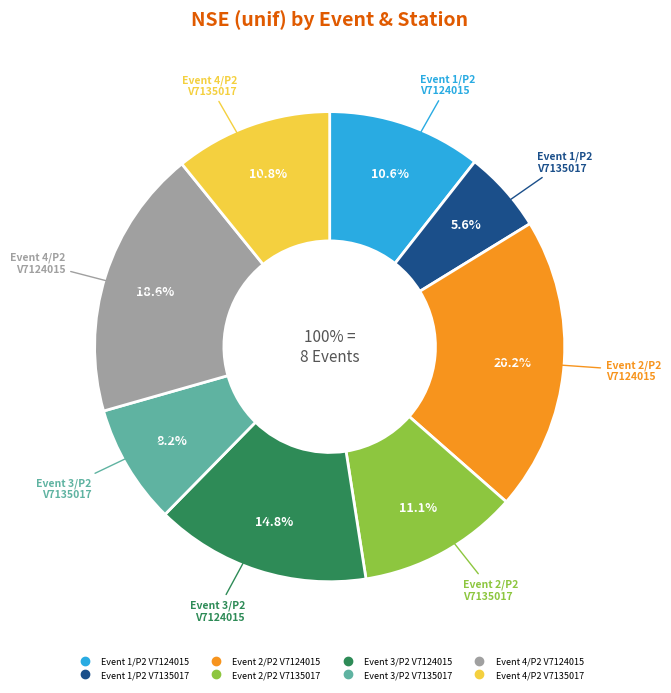

Between Event 1/P2 V7124015 and Event 4/P2 V7135017, which is larger?

Event 4/P2 V7135017